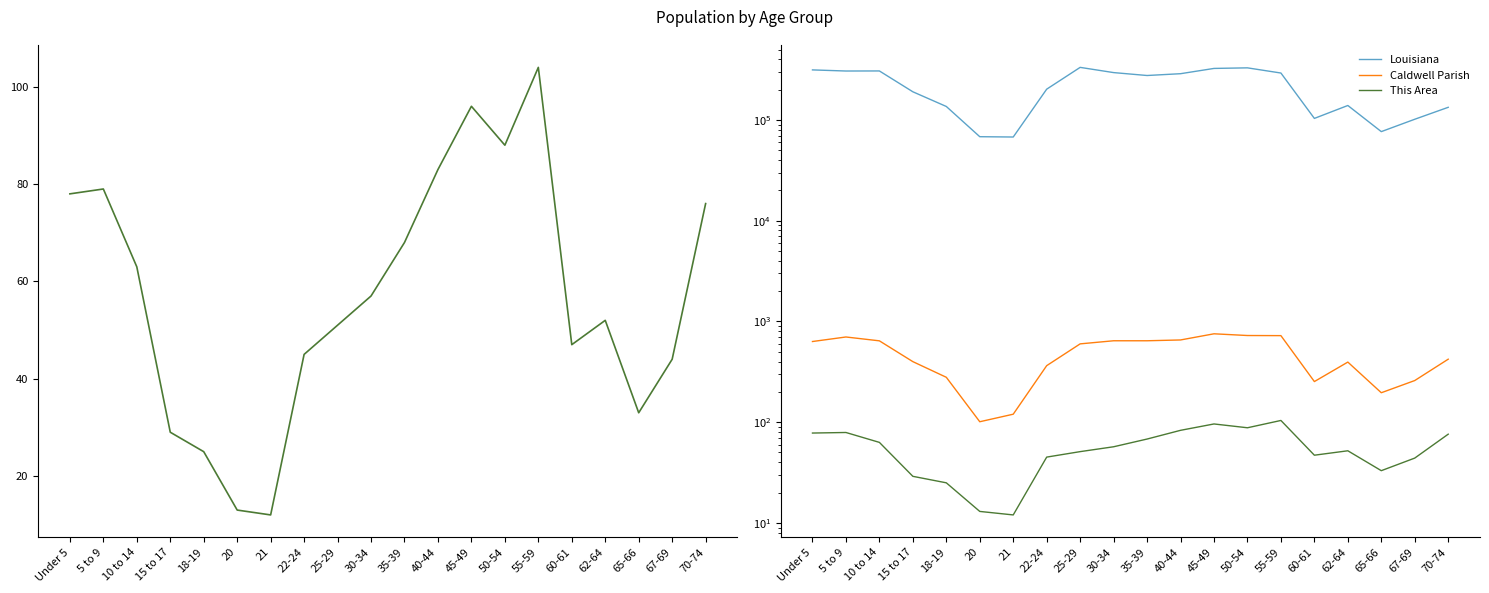

What is the highest value of the This Area series?

104